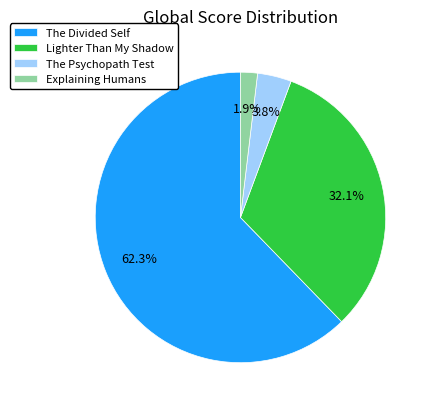

Count the number of slices in the pie.

4